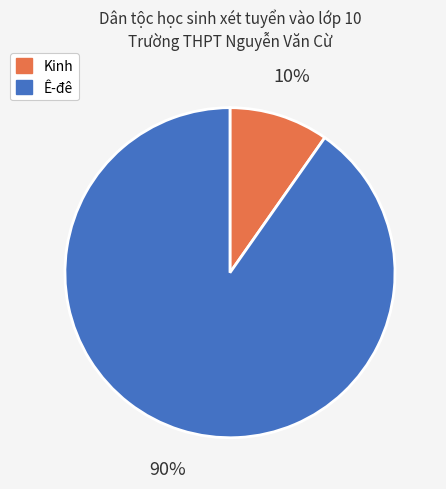

Do Kinh and Ê-đê together represent more than half of the pie?

Yes